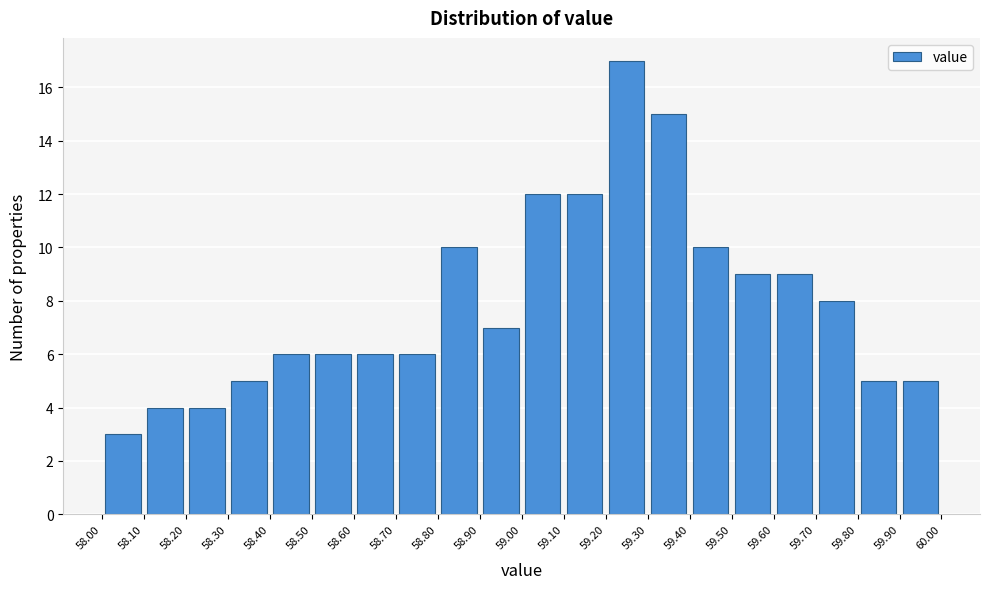

Over which range of the x-axis is the bar tallest?

59.20 to 59.30